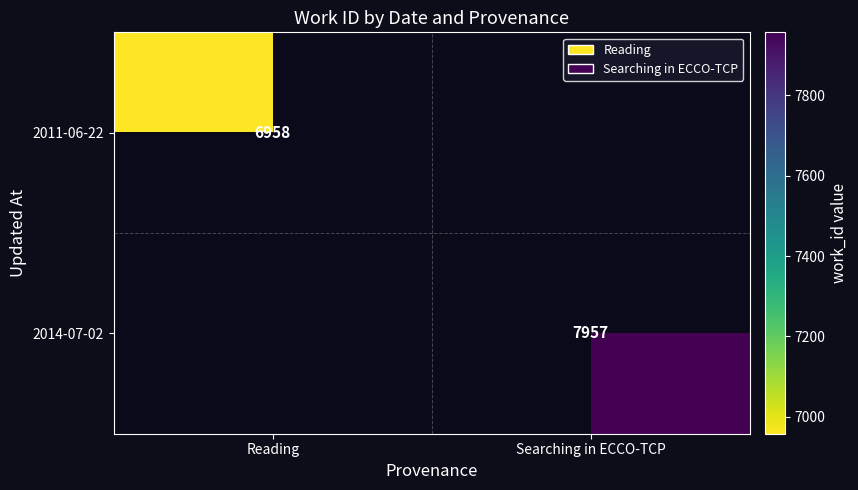

True or false: 2011-06-22 has a value of 6958 at Reading.

True